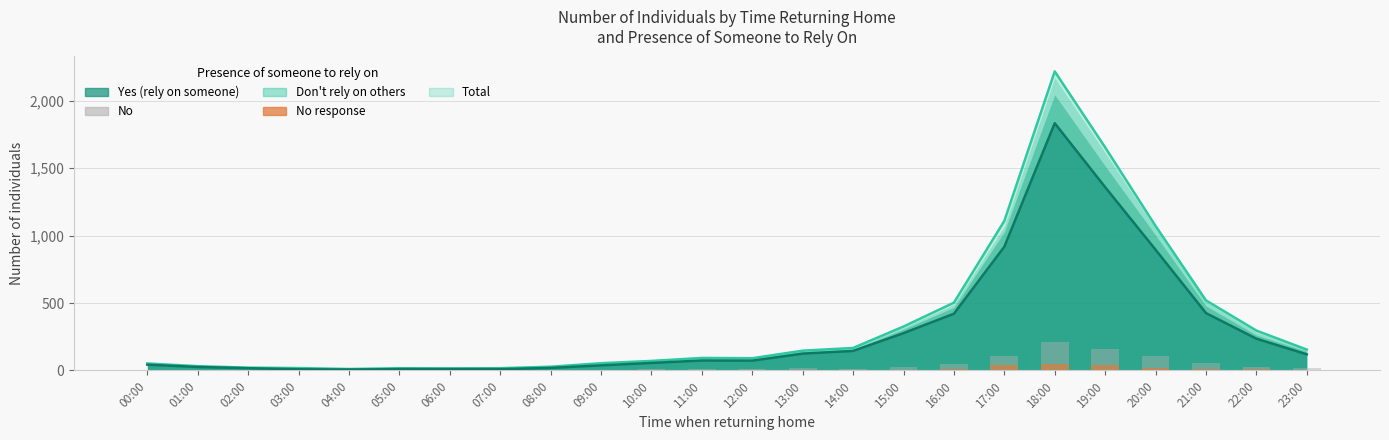

How many positive values does the No response series have?

19